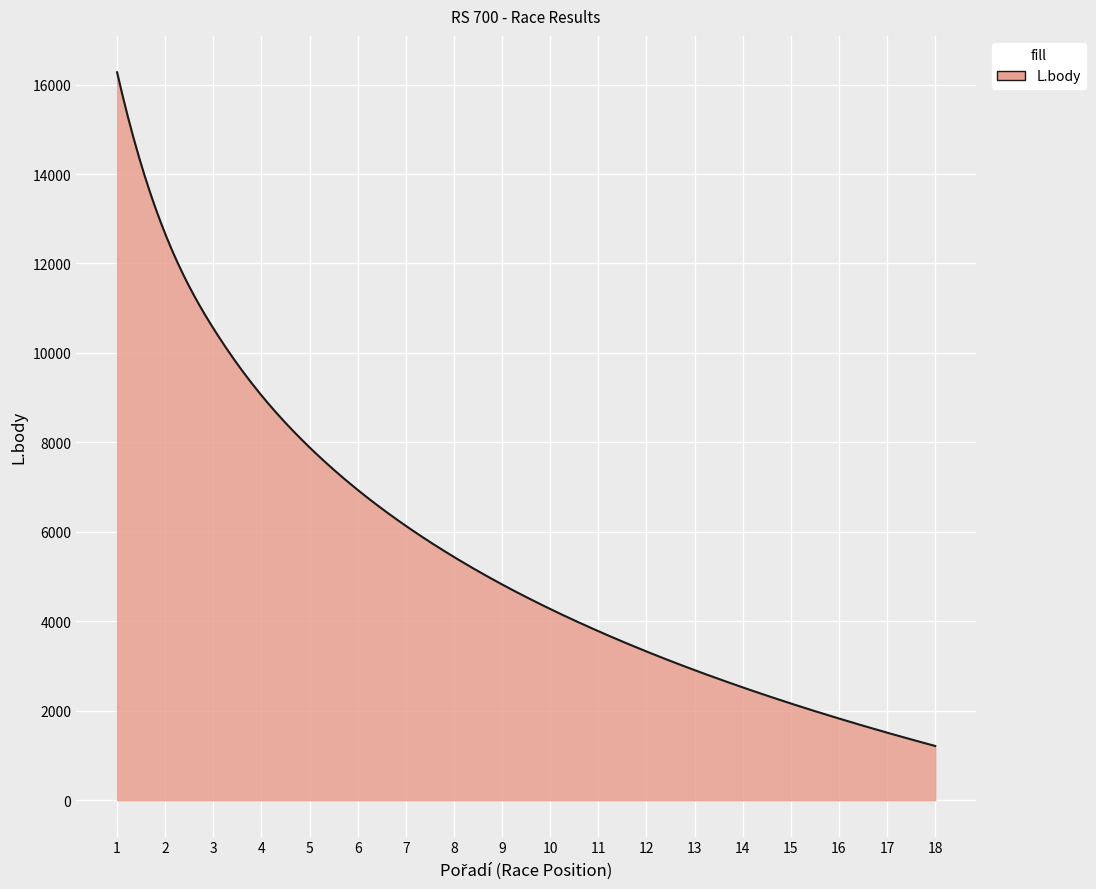

What is the maximum value shown in the chart?

16275.0